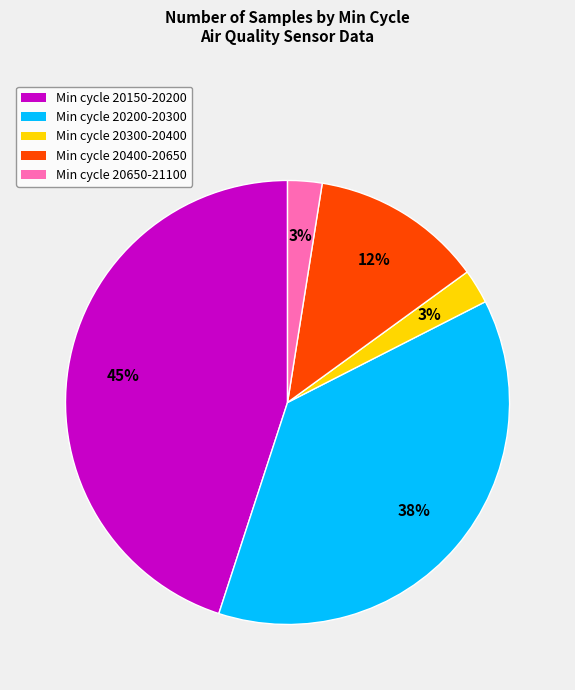

To the nearest percent, what is the difference between the Min cycle 20150-20200 and Min cycle 20650-21100 slice percentages?

42%